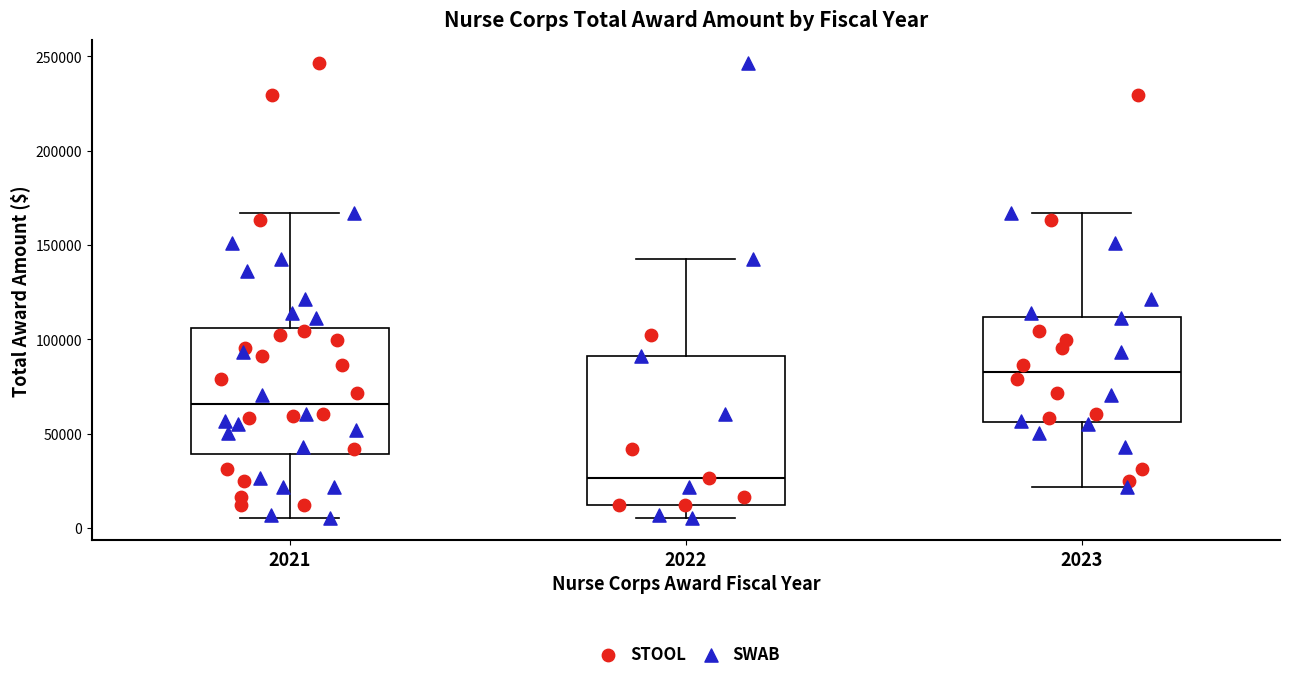

Which box is the tallest, from its lower edge to its upper edge?

2022